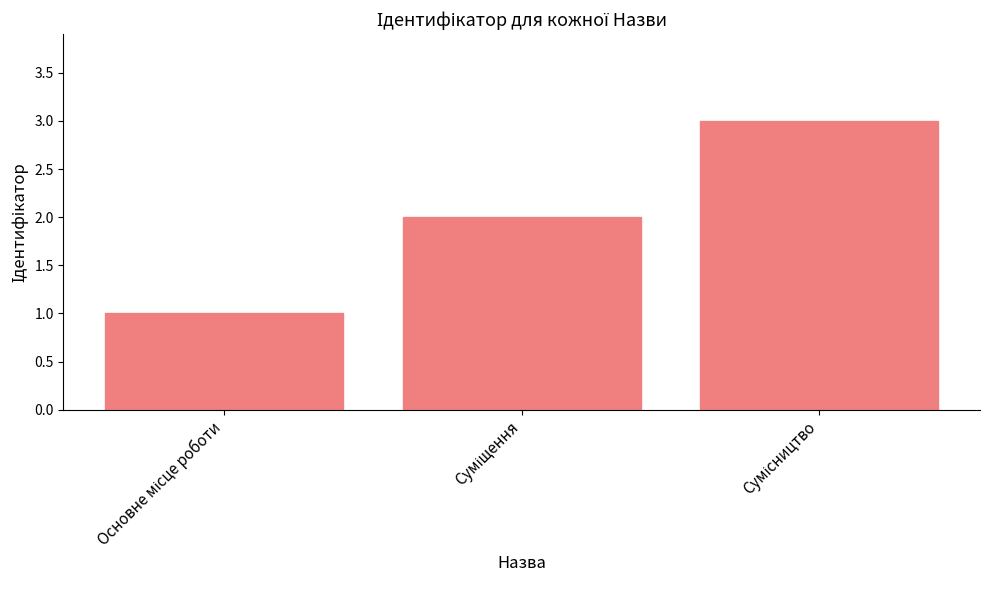

What is the sum of all values?

6